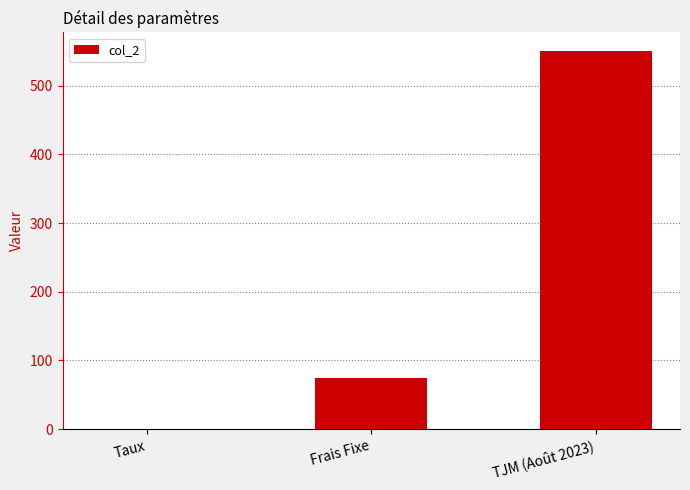

What is the difference between the values at TJM (Août 2023) and Taux?

549.9